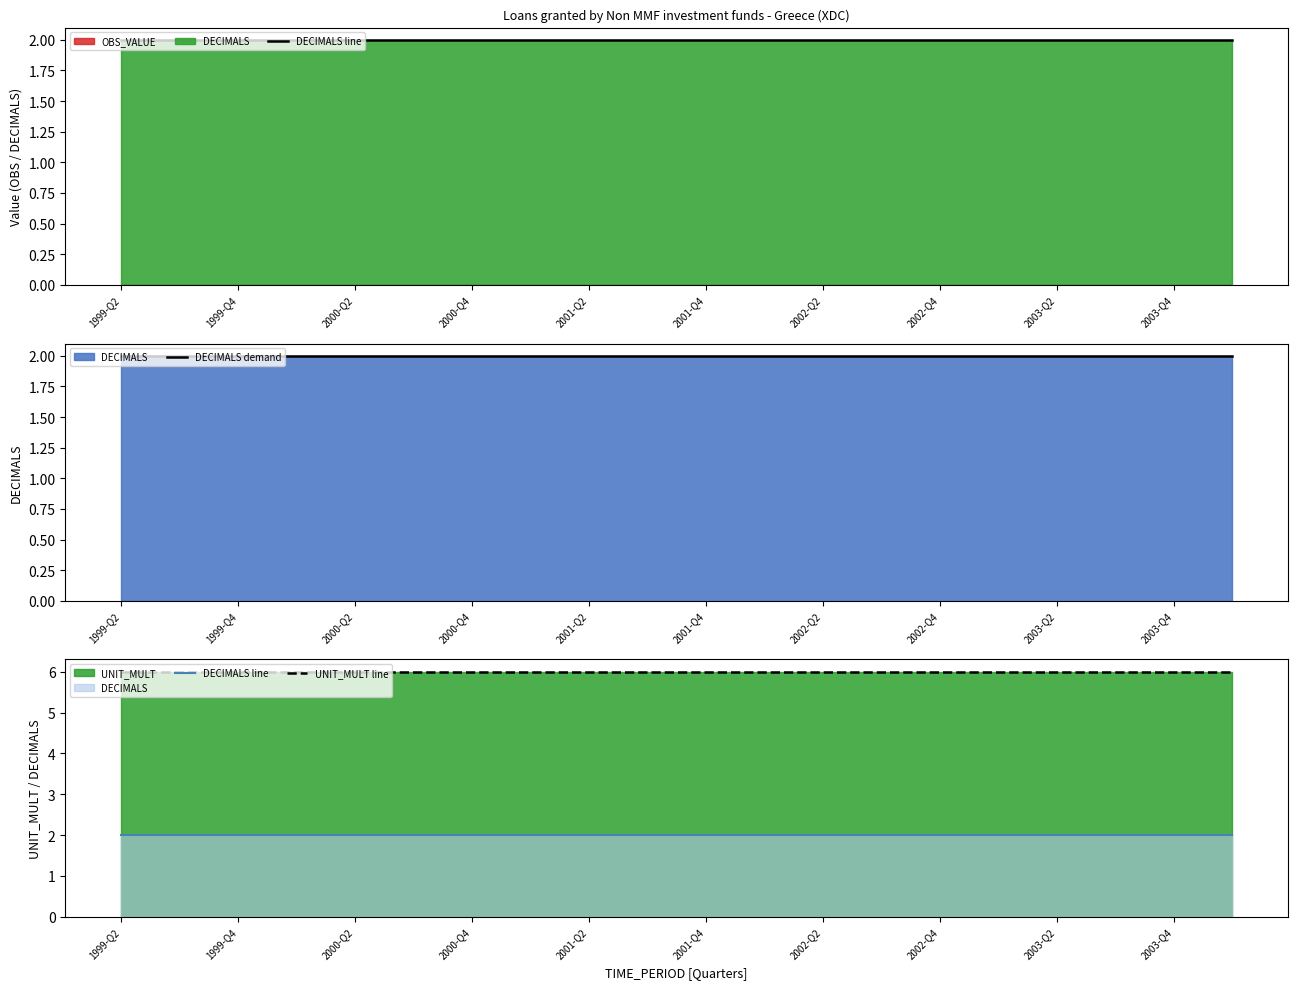

Which series has the largest range (max minus min)?

DECIMALS line